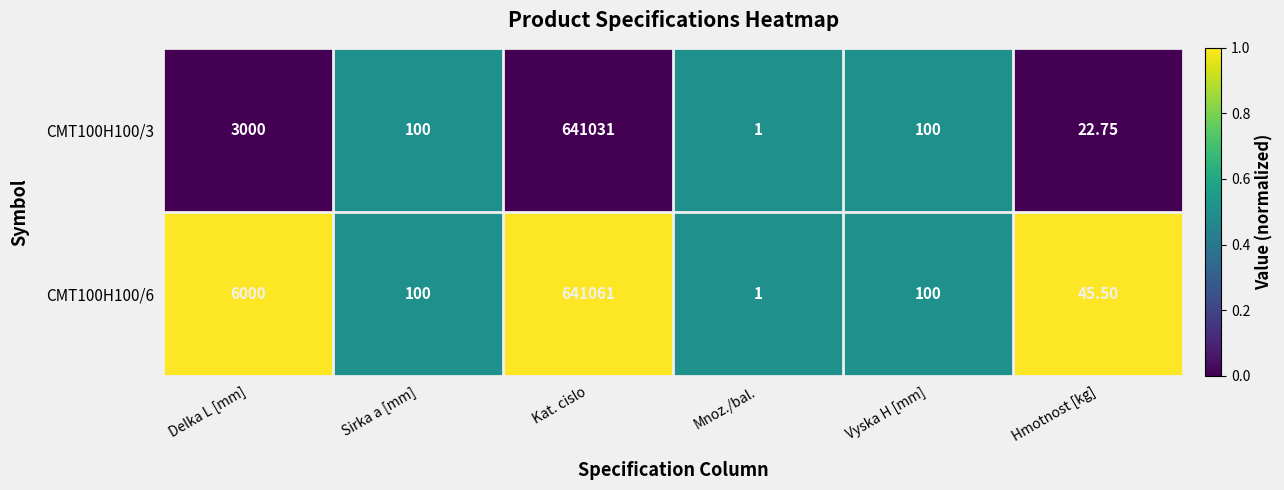

Is the value of CMT100H100/6 at Hmotnost [kg] greater than the value of CMT100H100/3 at Sirka a [mm]?

No